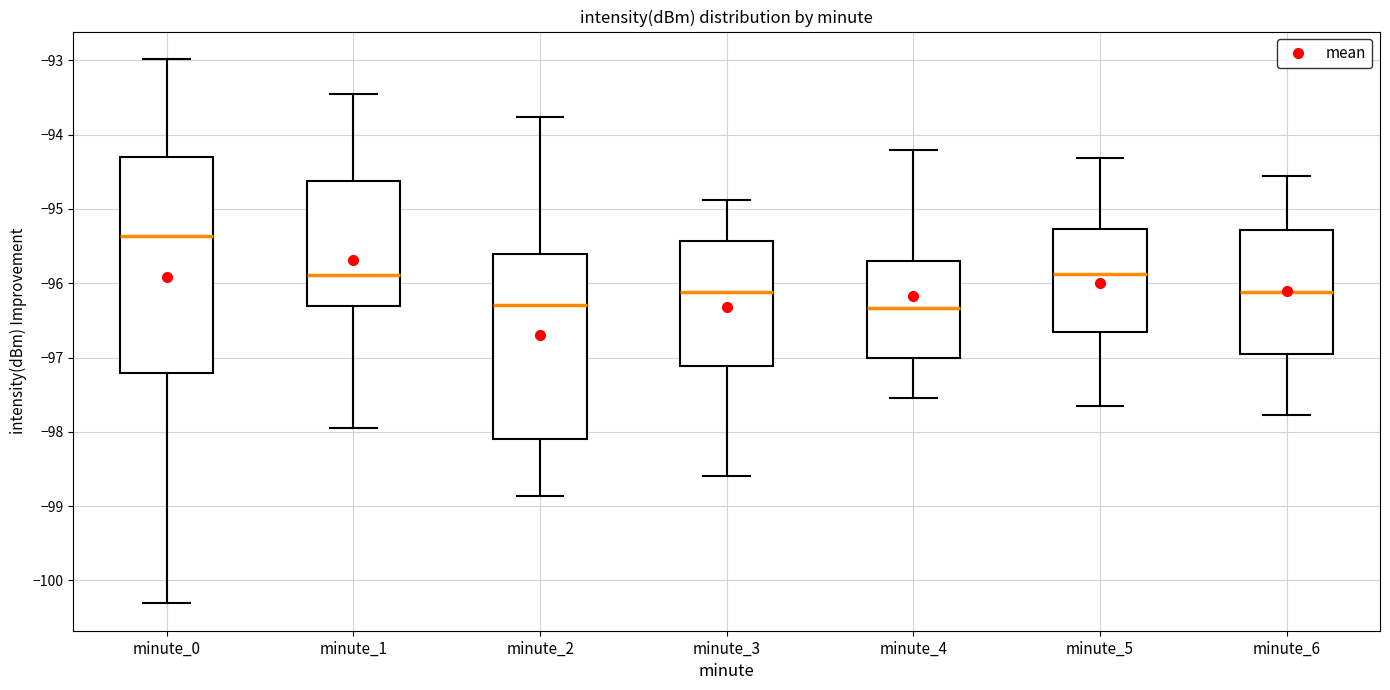

Reading left to right, read every box against the y-axis: the position of its median line, the range the box covers, and the ends of its whiskers. The values are not printed on the chart, so give them approximately, as read against the axis.

minute_0: median -95.4, box -97.2 to -94.3, whiskers -100.3 to -93.0
minute_1: median -95.9, box -96.3 to -94.6, whiskers -97.9 to -93.4
minute_2: median -96.3, box -98.1 to -95.6, whiskers -98.9 to -93.8
minute_3: median -96.1, box -97.1 to -95.4, whiskers -98.6 to -94.9
minute_4: median -96.3, box -97.0 to -95.7, whiskers -97.5 to -94.2
minute_5: median -95.9, box -96.7 to -95.3, whiskers -97.6 to -94.3
minute_6: median -96.1, box -96.9 to -95.3, whiskers -97.8 to -94.6